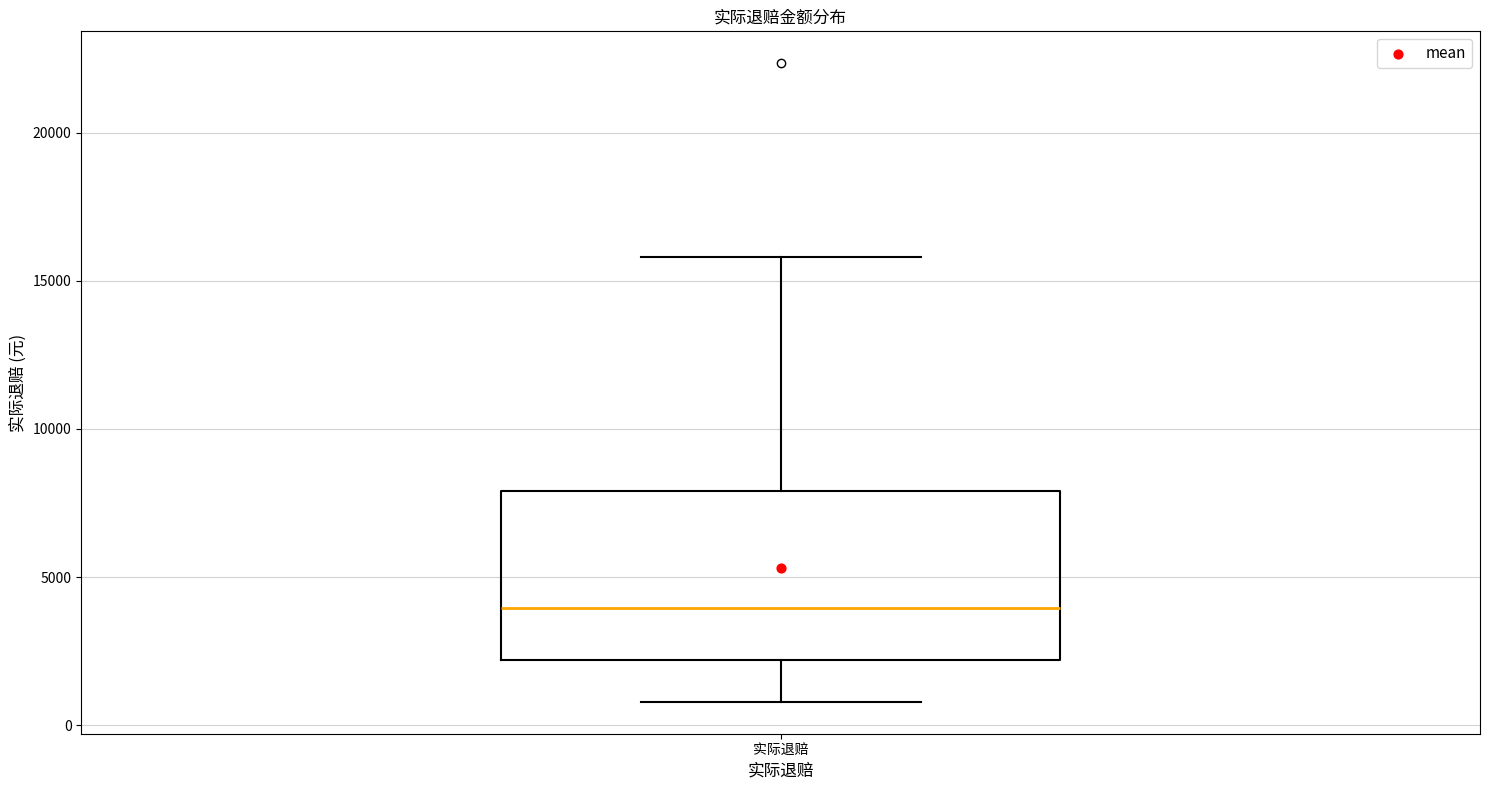

Transcribe this box plot: give where the median line is, the range the box spans, and where the two whiskers end, as read against the y-axis. The values are not printed on the chart, so give them approximately, as read against the axis.

median 4000, box 2000 to 8000, whiskers 1000 to 16000